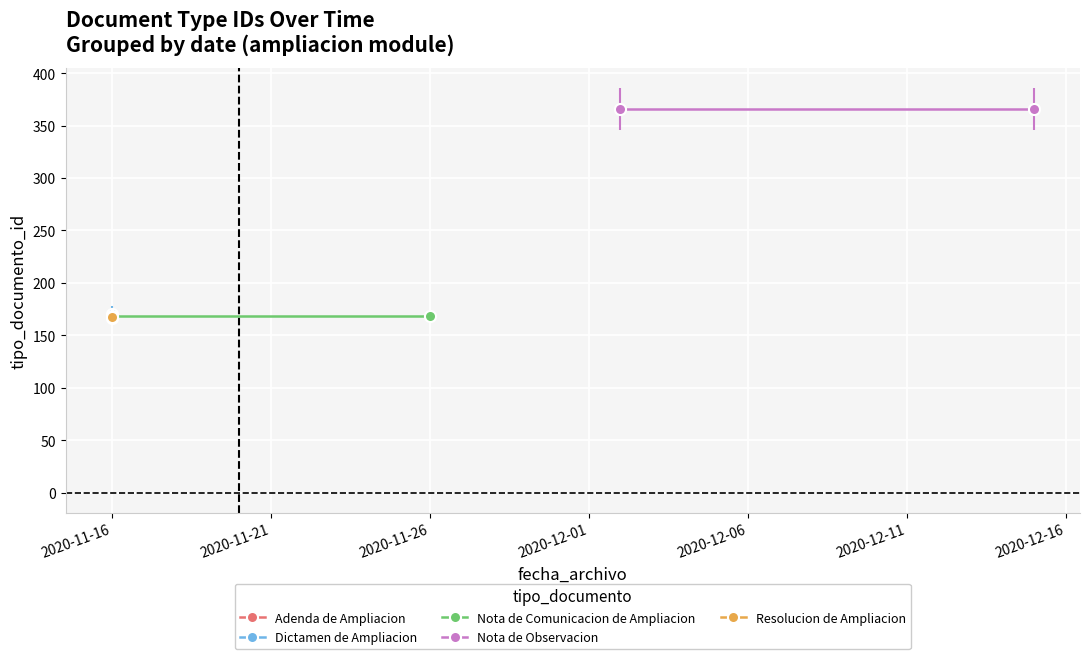

Which category has the highest value in the Nota de Comunicacion de Ampliacion series?

2020-11-16